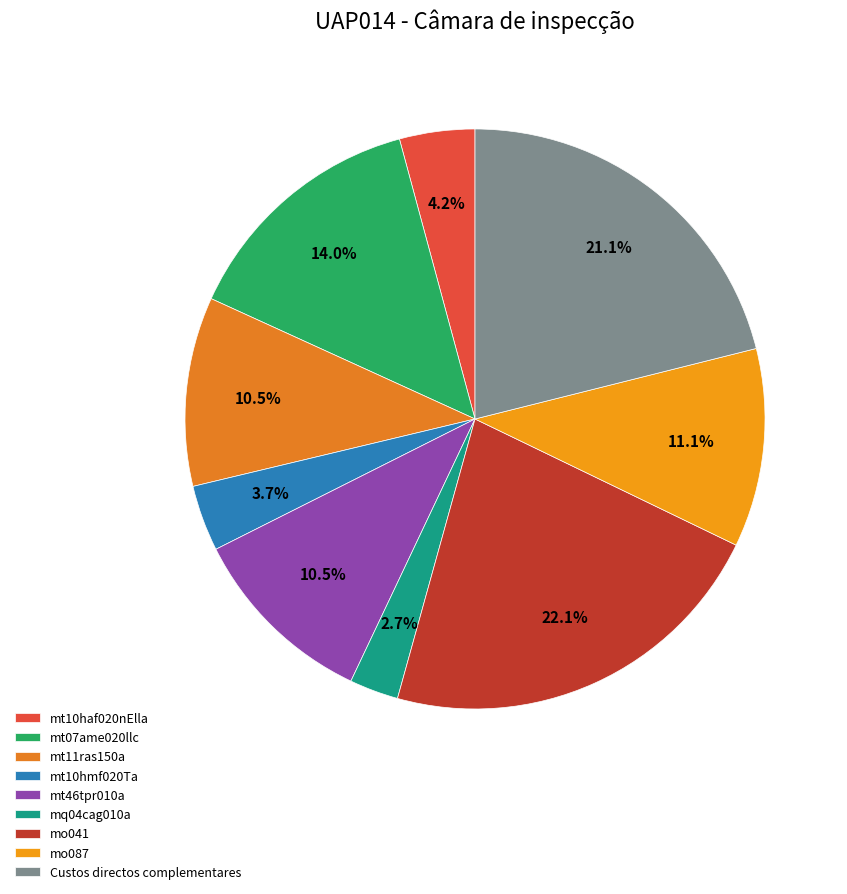

Count the number of slices in the pie.

9